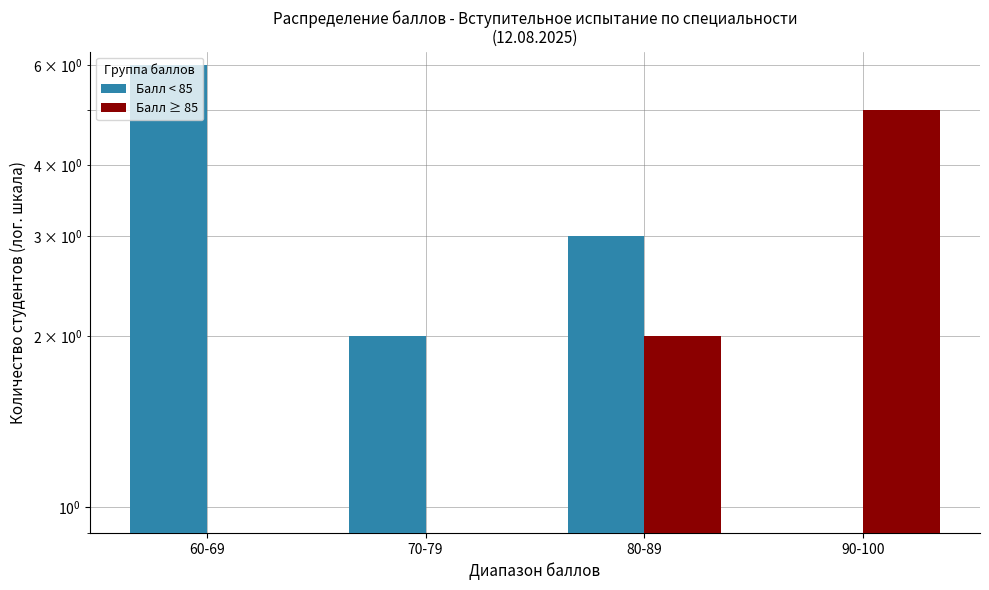

Between 90-100 and 70-79, which is larger?

70-79